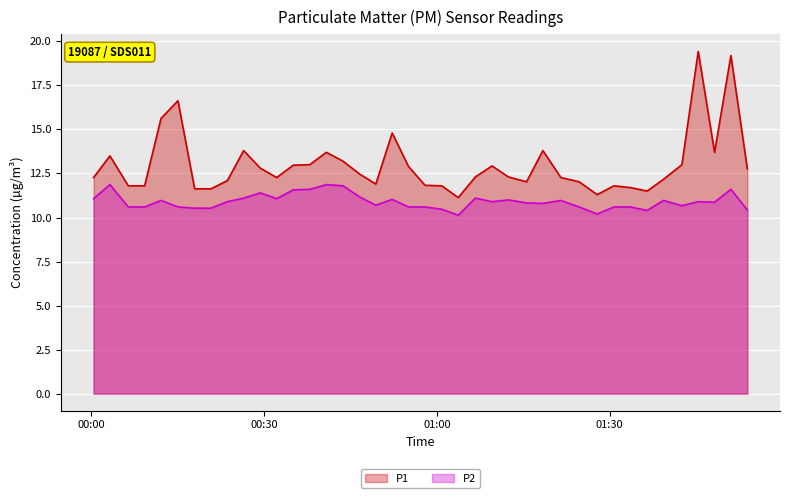

What is the difference between the maximum and minimum values in the P2 series?

1.7